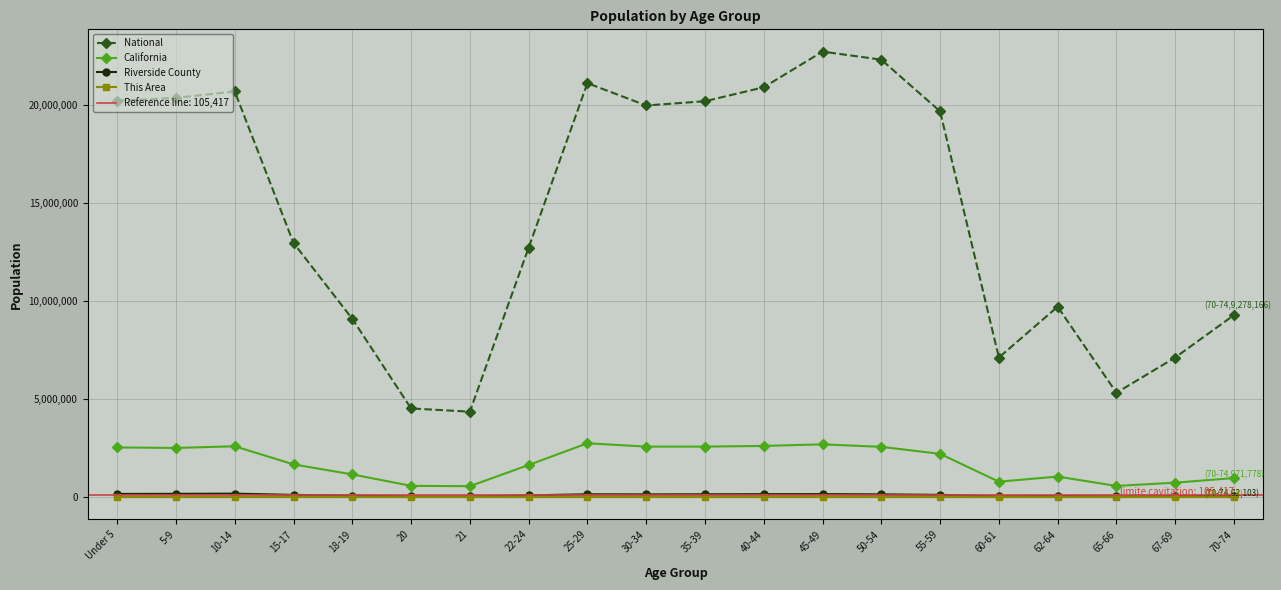

At which category does California reach its first local peak?

10-14